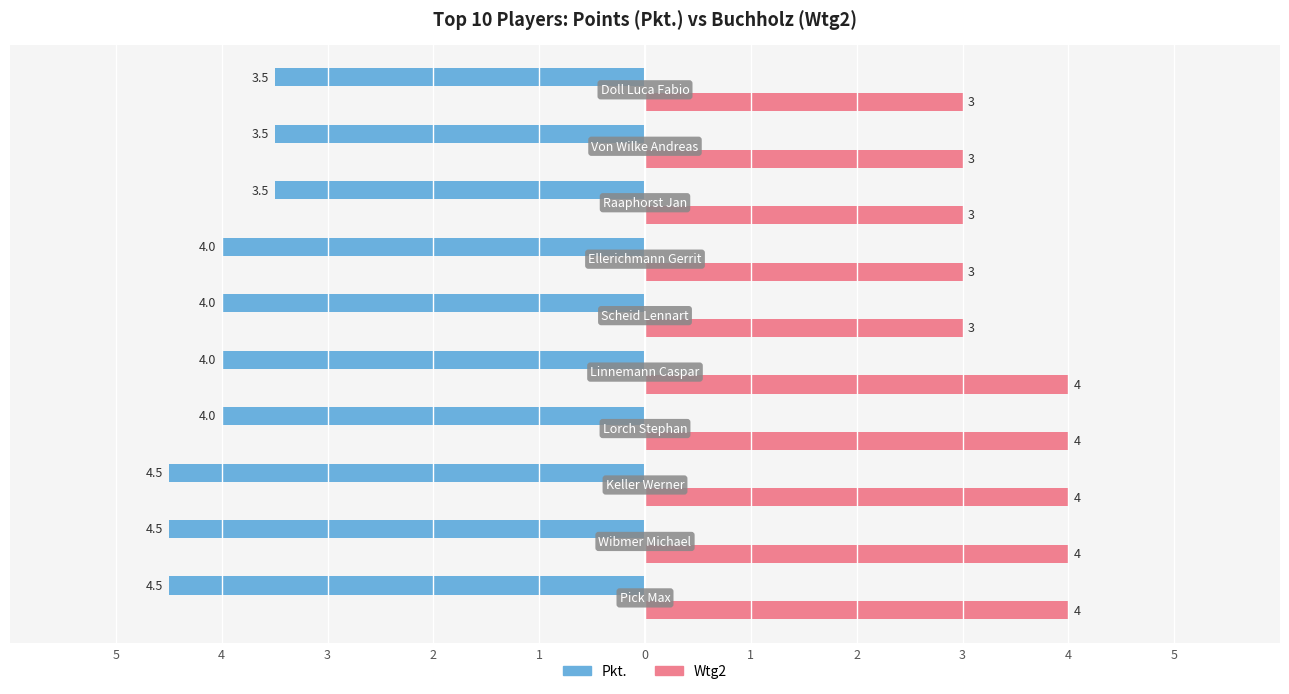

Rank the categories by Wtg2 value from highest to lowest.

Pick Max, Wibmer Michael, Keller Werner, Lorch Stephan, Linnemann Caspar, Scheid Lennart, Ellerichmann Gerrit, Raaphorst Jan, Von Wilke Andreas, Doll Luca Fabio